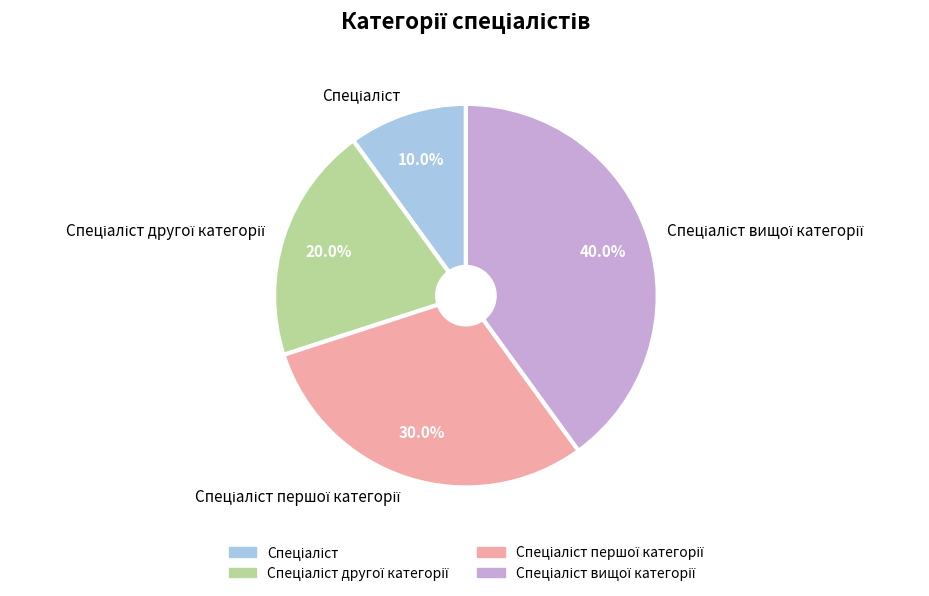

Does any single category account for the majority?

No